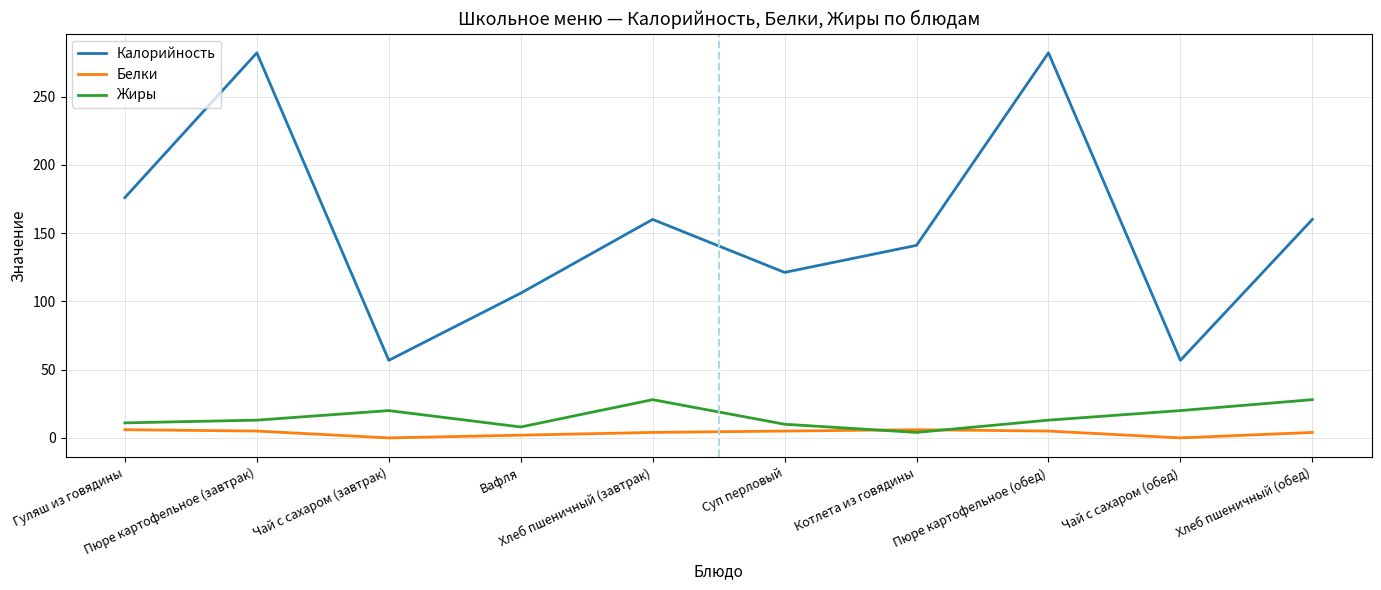

Where is the first local maximum for Жиры?

Чай с сахаром (завтрак)